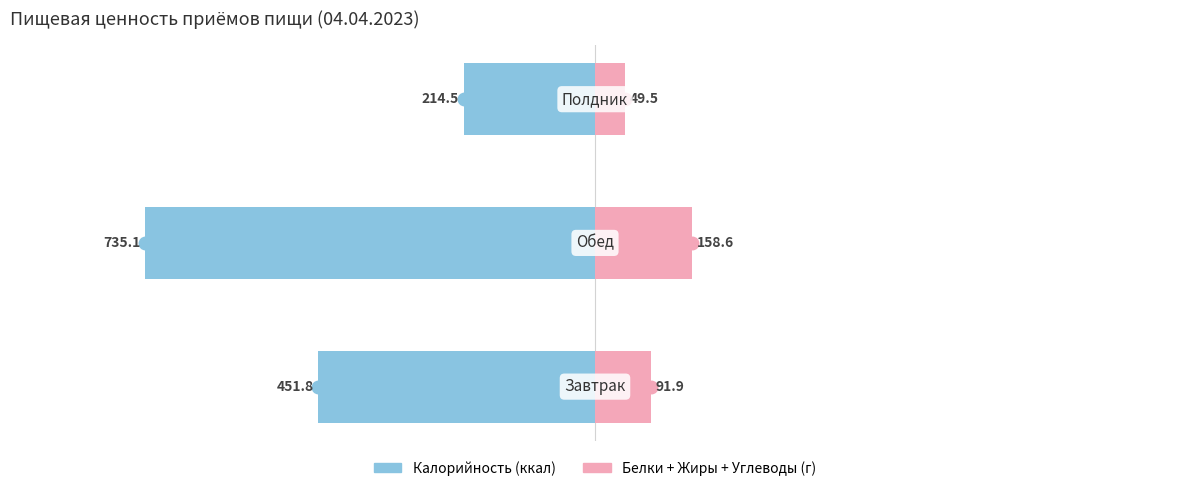

Reading right to left, extract all data points from this chart.

Калорийность: −50=-29.2	−100=-100.0	−150=-61.5
Б+Ж+У (сумма): −50=6.7	−100=21.6	−150=12.5